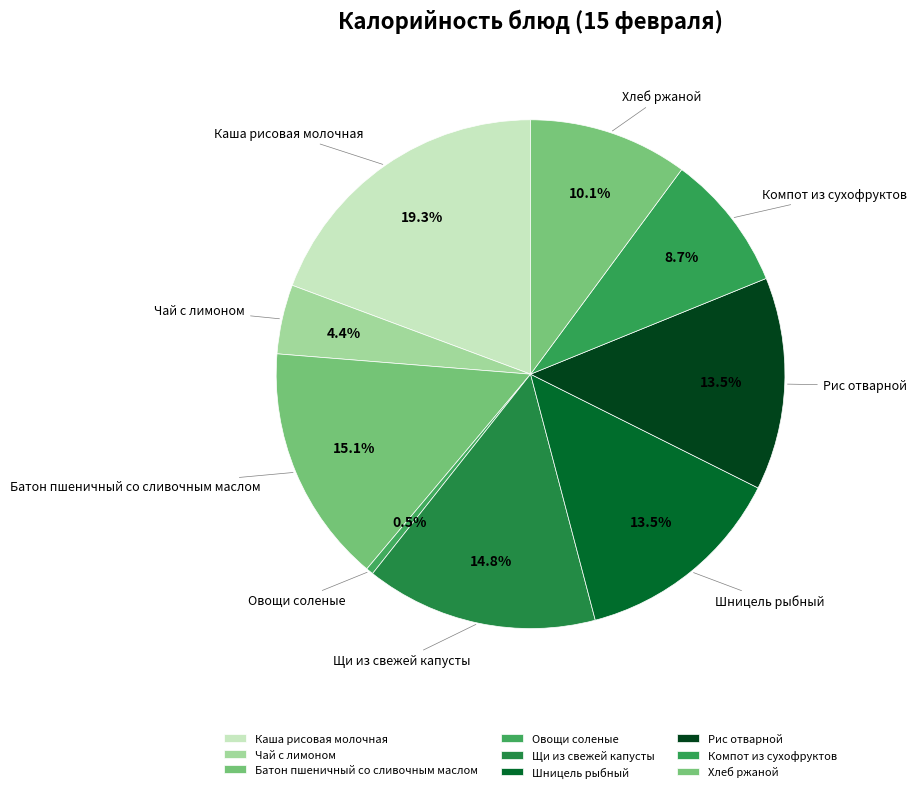

How many segments does this pie chart have?

9